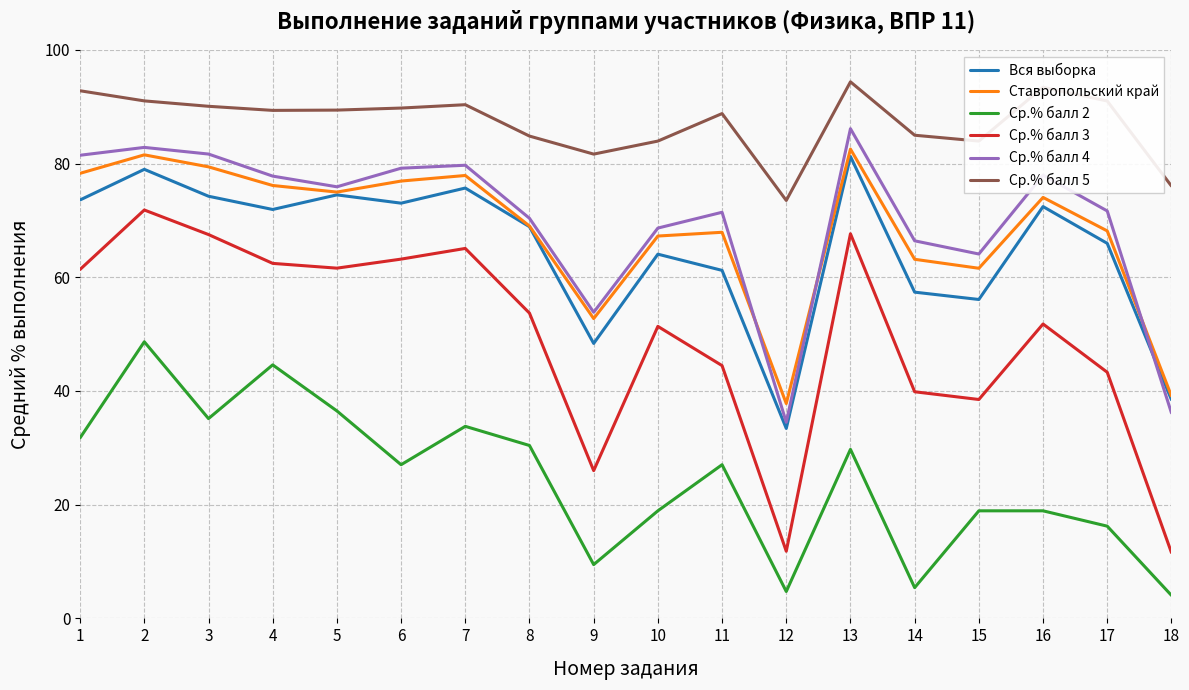

What is the total value across all series at 1?

419.3